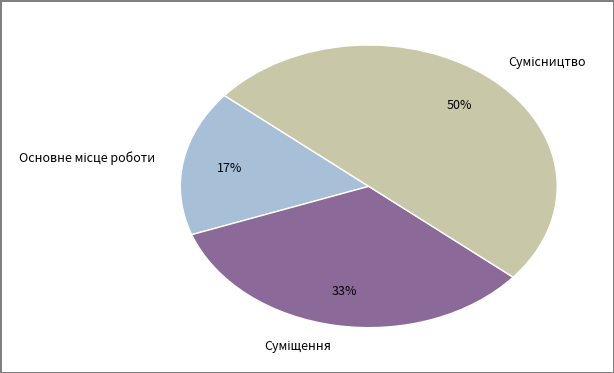

To the nearest percent, what is the average slice percentage?

33%